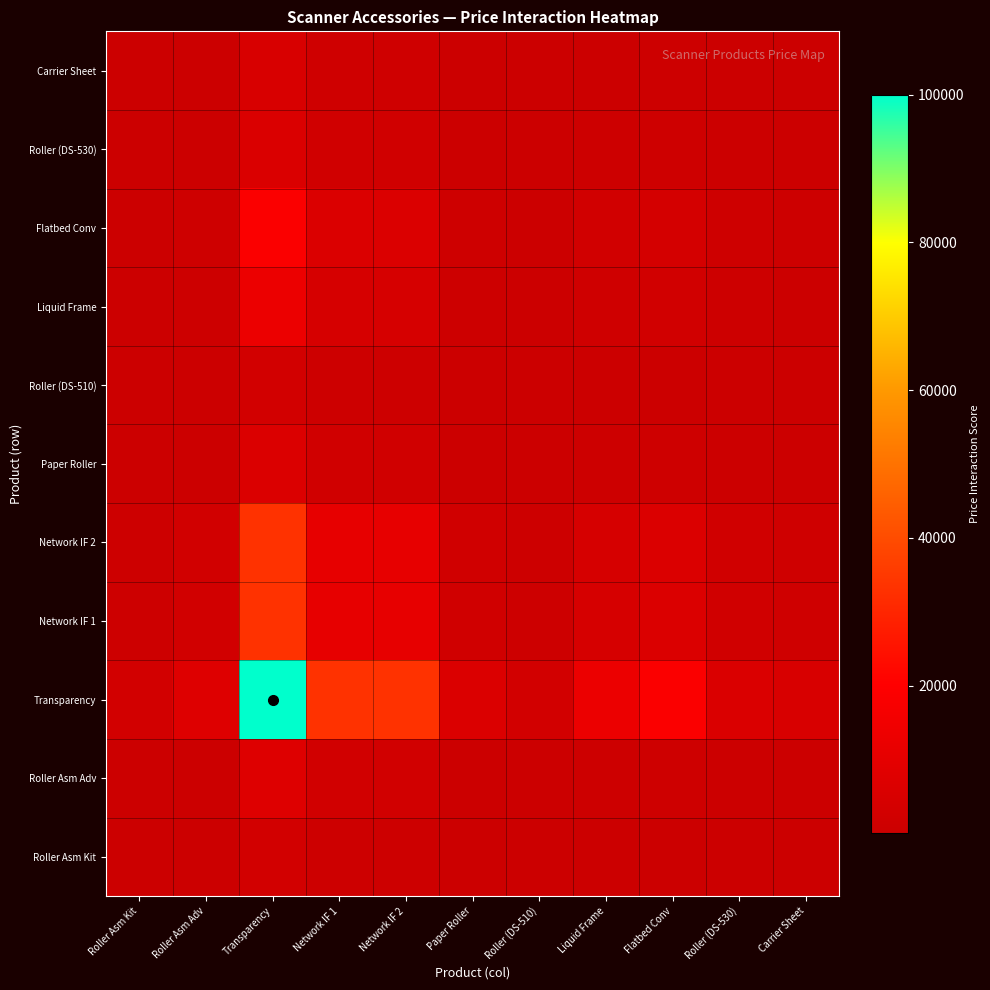

Reading left to right, what are all the values shown in this chart?

Roller Asm Kit: Roller Asm Kit=77.2	Roller Asm Adv=213.0	Transparency=2777.8	Network IF 1=922.8	Network IF 2=922.8	Paper Roller=177.7	Roller (DS-510)=77.2	Liquid Frame=357.5	Flatbed Conv=521.6	Roller (DS-530)=169.8	Carrier Sheet=138.9
Roller Asm Adv: Roller Asm Kit=213.0	Roller Asm Adv=587.8	Transparency=7666.7	Network IF 1=2547.0	Network IF 2=2547.0	Paper Roller=490.5	Roller (DS-510)=213.0	Liquid Frame=986.7	Flatbed Conv=1439.6	Roller (DS-530)=468.5	Carrier Sheet=383.3
Transparency: Roller Asm Kit=2777.8	Roller Asm Adv=7666.7	Transparency=100000.0	Network IF 1=33222.2	Network IF 2=33222.2	Paper Roller=6398.0	Roller (DS-510)=2777.8	Liquid Frame=12869.7	Flatbed Conv=18777.8	Roller (DS-530)=6111.1	Carrier Sheet=5000.0
Network IF 1: Roller Asm Kit=922.8	Roller Asm Adv=2547.0	Transparency=33222.2	Network IF 1=11037.2	Network IF 2=11037.2	Paper Roller=2125.6	Roller (DS-510)=922.8	Liquid Frame=4275.6	Flatbed Conv=6238.4	Roller (DS-530)=2030.2	Carrier Sheet=1661.1
Network IF 2: Roller Asm Kit=922.8	Roller Asm Adv=2547.0	Transparency=33222.2	Network IF 1=11037.2	Network IF 2=11037.2	Paper Roller=2125.6	Roller (DS-510)=922.8	Liquid Frame=4275.6	Flatbed Conv=6238.4	Roller (DS-530)=2030.2	Carrier Sheet=1661.1
Paper Roller: Roller Asm Kit=177.7	Roller Asm Adv=490.5	Transparency=6398.0	Network IF 1=2125.6	Network IF 2=2125.6	Paper Roller=409.3	Roller (DS-510)=177.7	Liquid Frame=823.4	Flatbed Conv=1201.4	Roller (DS-530)=391.0	Carrier Sheet=319.9
Roller (DS-510): Roller Asm Kit=77.2	Roller Asm Adv=213.0	Transparency=2777.8	Network IF 1=922.8	Network IF 2=922.8	Paper Roller=177.7	Roller (DS-510)=77.2	Liquid Frame=357.5	Flatbed Conv=521.6	Roller (DS-530)=169.8	Carrier Sheet=138.9
Liquid Frame: Roller Asm Kit=357.5	Roller Asm Adv=986.7	Transparency=12869.7	Network IF 1=4275.6	Network IF 2=4275.6	Paper Roller=823.4	Roller (DS-510)=357.5	Liquid Frame=1656.3	Flatbed Conv=2416.6	Roller (DS-530)=786.5	Carrier Sheet=643.5
Flatbed Conv: Roller Asm Kit=521.6	Roller Asm Adv=1439.6	Transparency=18777.8	Network IF 1=6238.4	Network IF 2=6238.4	Paper Roller=1201.4	Roller (DS-510)=521.6	Liquid Frame=2416.6	Flatbed Conv=3526.0	Roller (DS-530)=1147.5	Carrier Sheet=938.9
Roller (DS-530): Roller Asm Kit=169.8	Roller Asm Adv=468.5	Transparency=6111.1	Network IF 1=2030.2	Network IF 2=2030.2	Paper Roller=391.0	Roller (DS-510)=169.8	Liquid Frame=786.5	Flatbed Conv=1147.5	Roller (DS-530)=373.5	Carrier Sheet=305.6
Carrier Sheet: Roller Asm Kit=138.9	Roller Asm Adv=383.3	Transparency=5000.0	Network IF 1=1661.1	Network IF 2=1661.1	Paper Roller=319.9	Roller (DS-510)=138.9	Liquid Frame=643.5	Flatbed Conv=938.9	Roller (DS-530)=305.6	Carrier Sheet=250.0